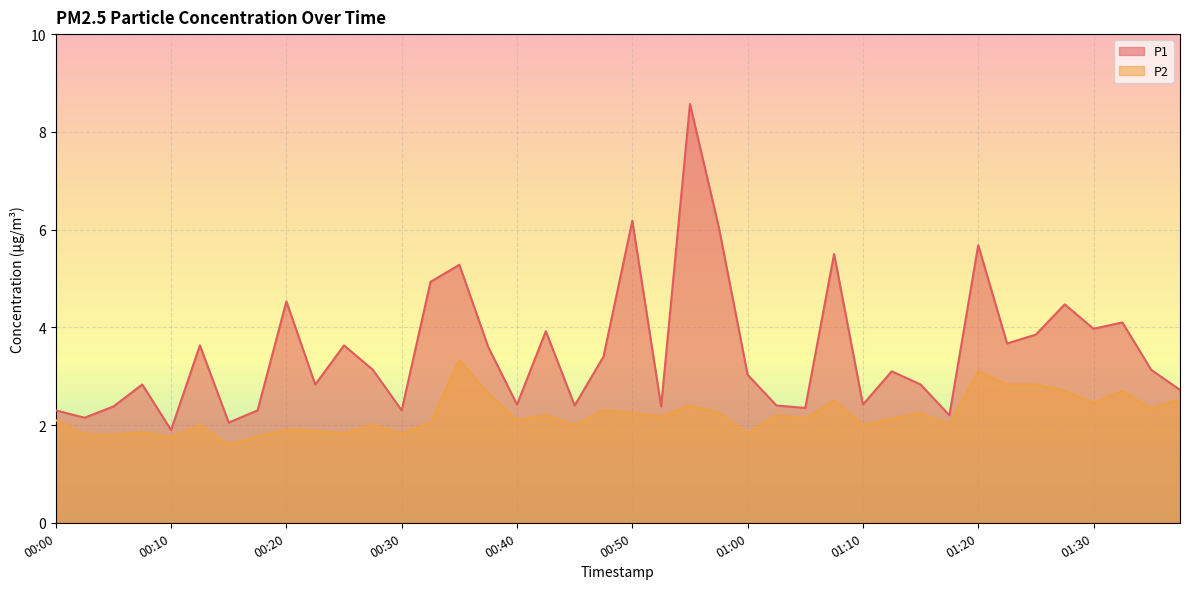

The value of P2 at 00:47 is 2.3. True or false?

True